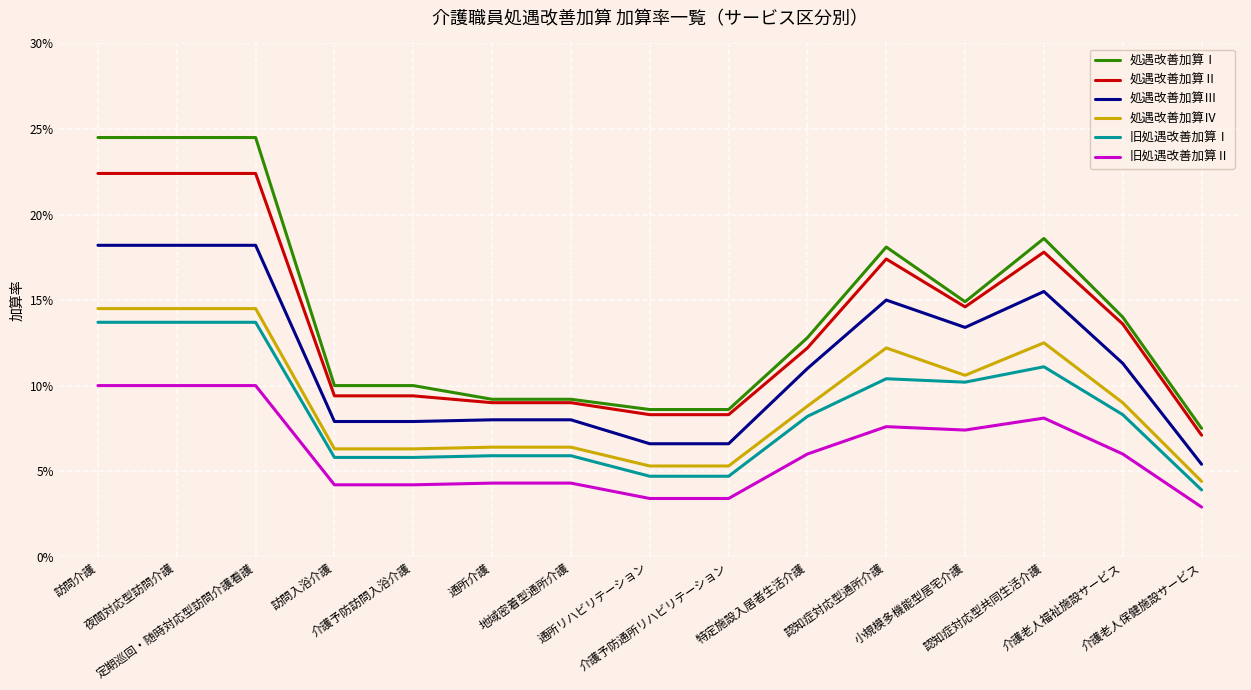

What is the difference between the highest and lowest values at 介護老人福祉施設サービス?

0.1